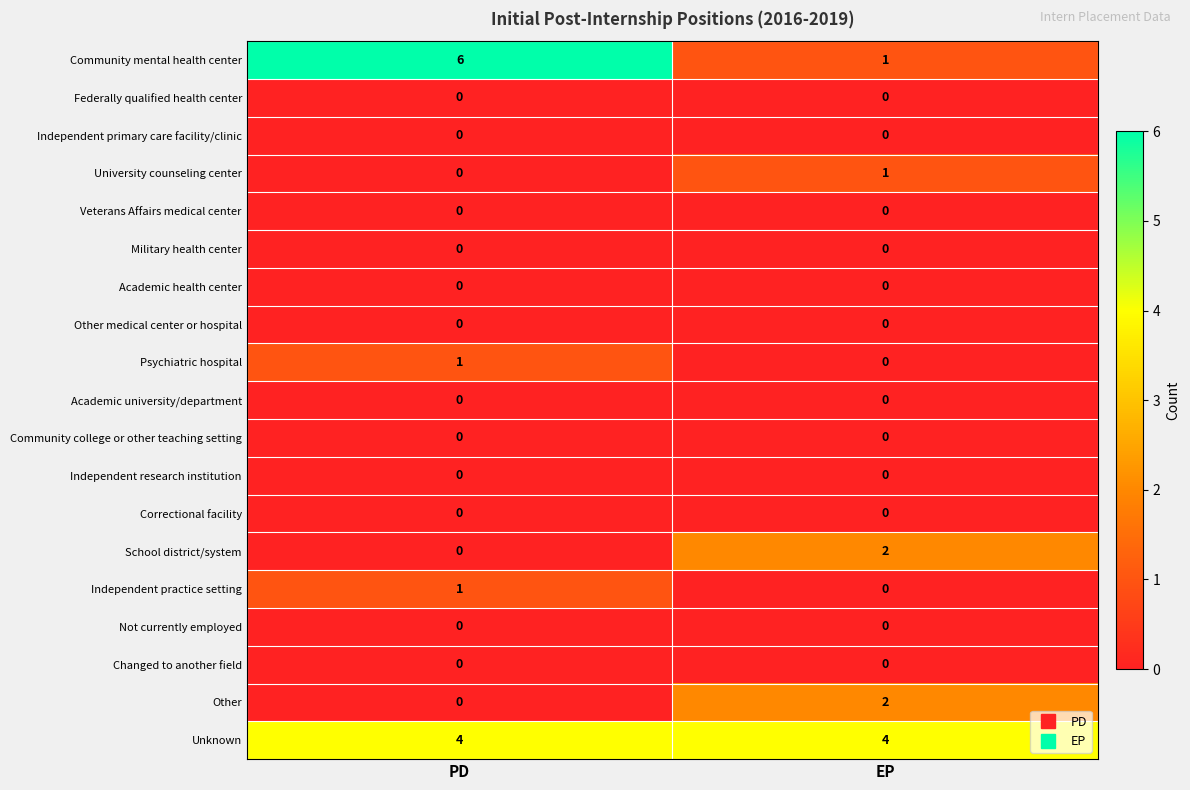

How many series are shown in this chart?

19